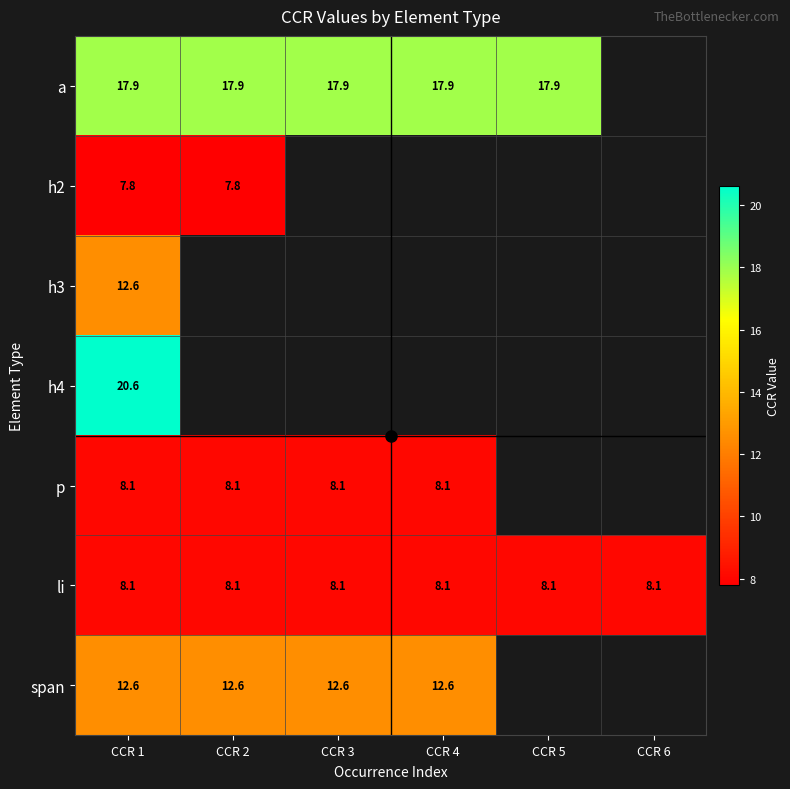

Between CCR 4 and CCR 5, which is larger?

CCR 4